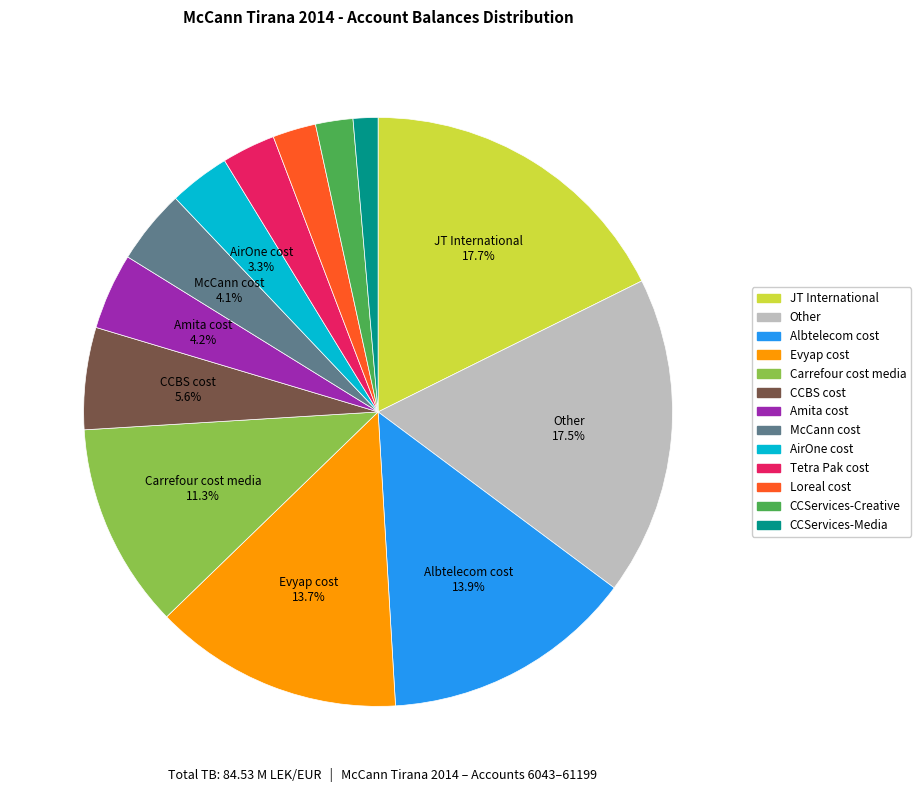

Is there any slice that represents more than half of the pie?

No